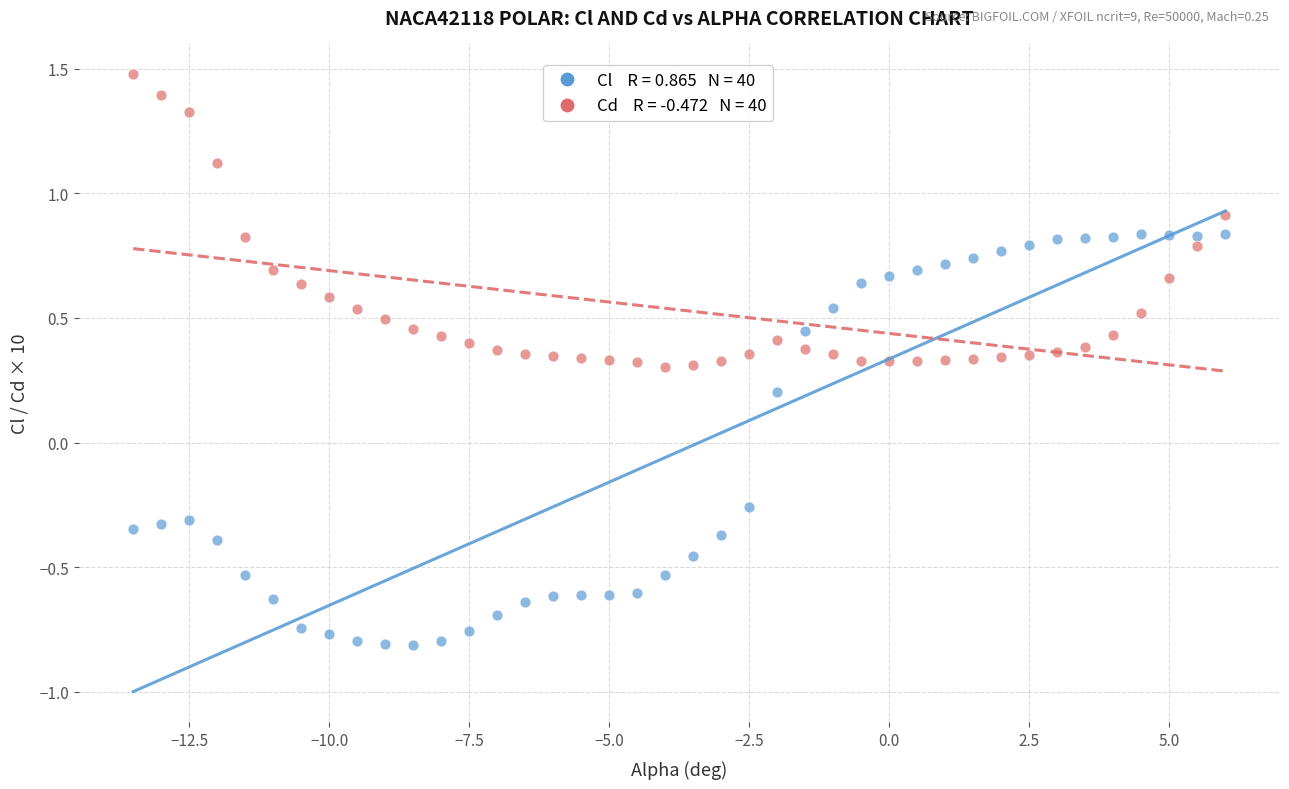

Across all data points, what is the range of X values (max minus min)?

19.5